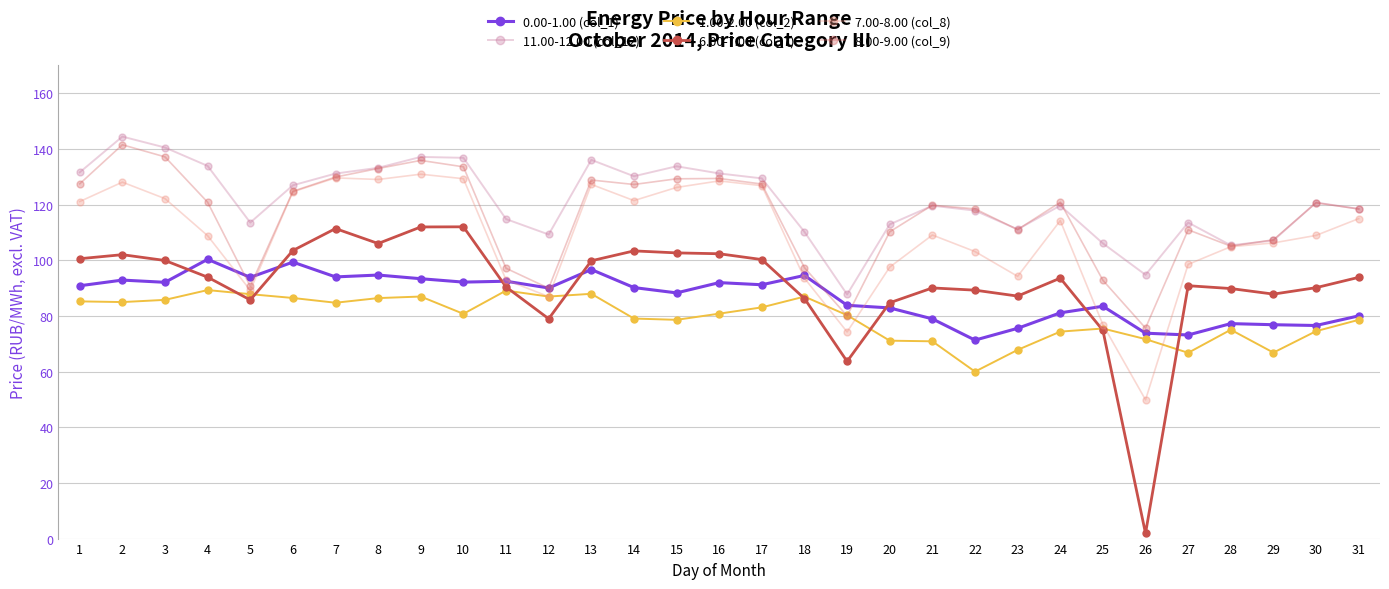

Count the number of categories in the chart.

31